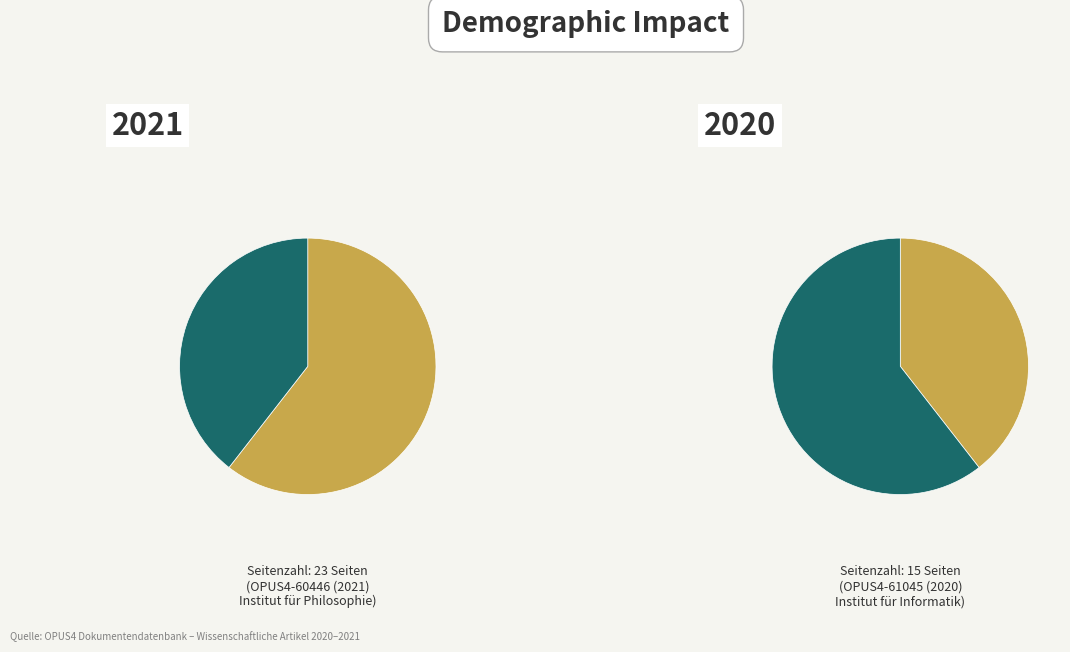

The OPUS4-60446 (2021)
Institut für Philosophie slice represents 52% of the pie. True or false?

False